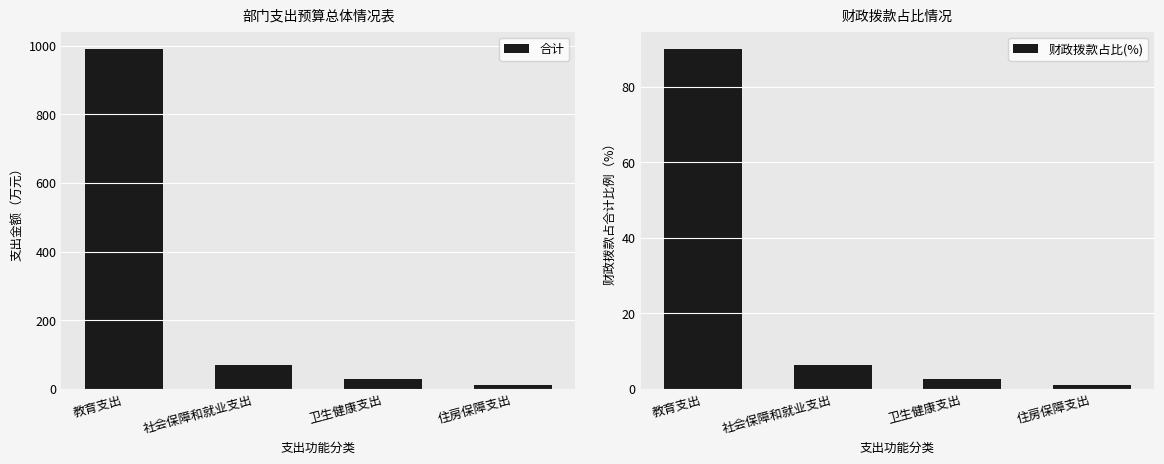

At which category is the sum across all series the highest?

教育支出